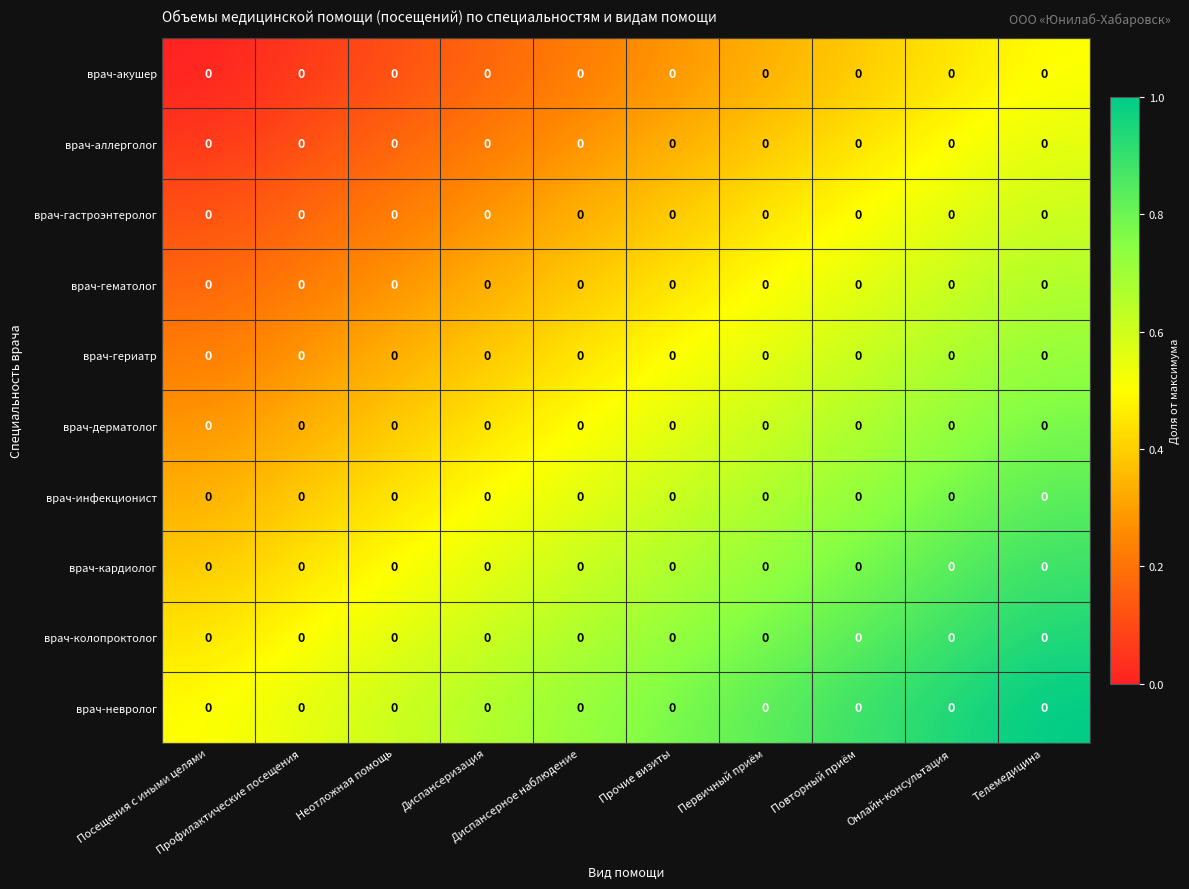

Between Неотложная помощь and Прочие визиты, which series saw the biggest shift?

врач-инфекционист